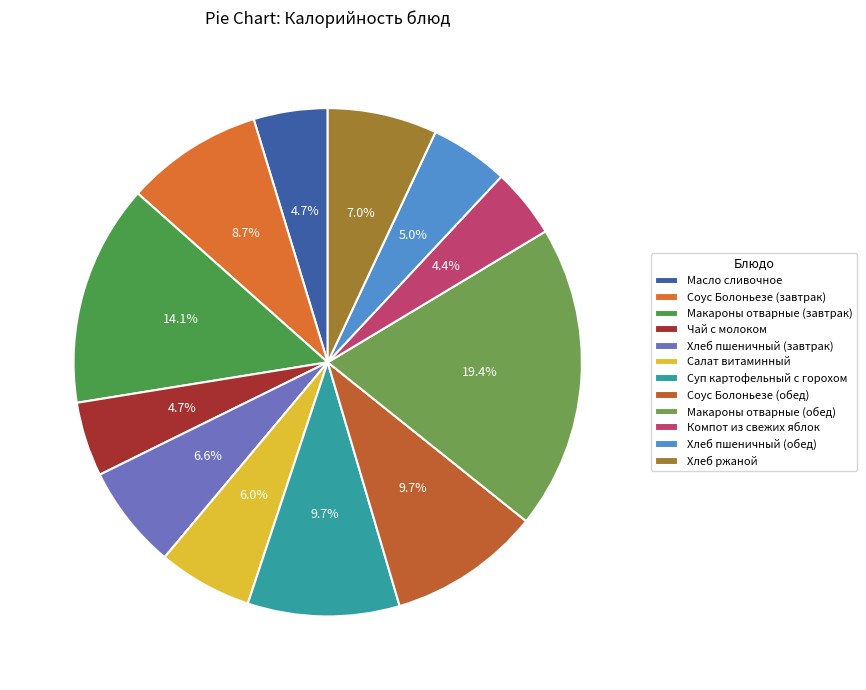

True or false: Чай с молоком accounts for 5% of the total.

True